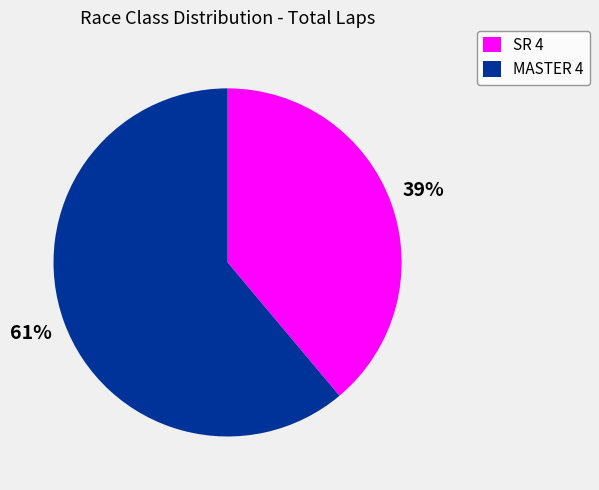

Is there a majority slice in this chart?

Yes